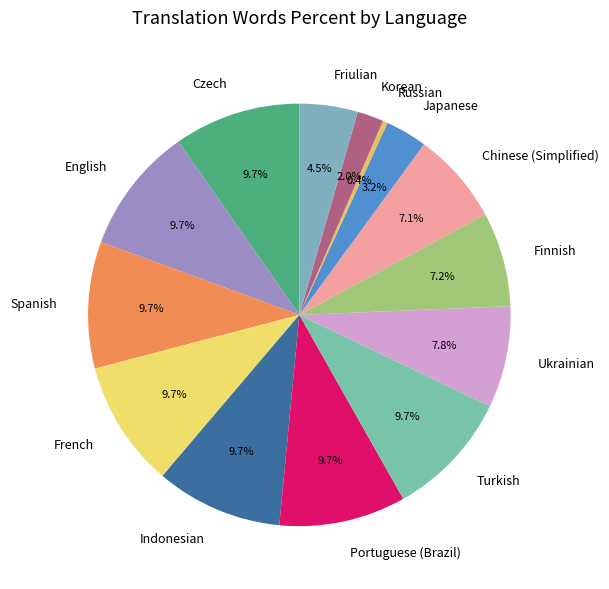

To the nearest percent, what is the difference between the largest and smallest slice percentages?

9%